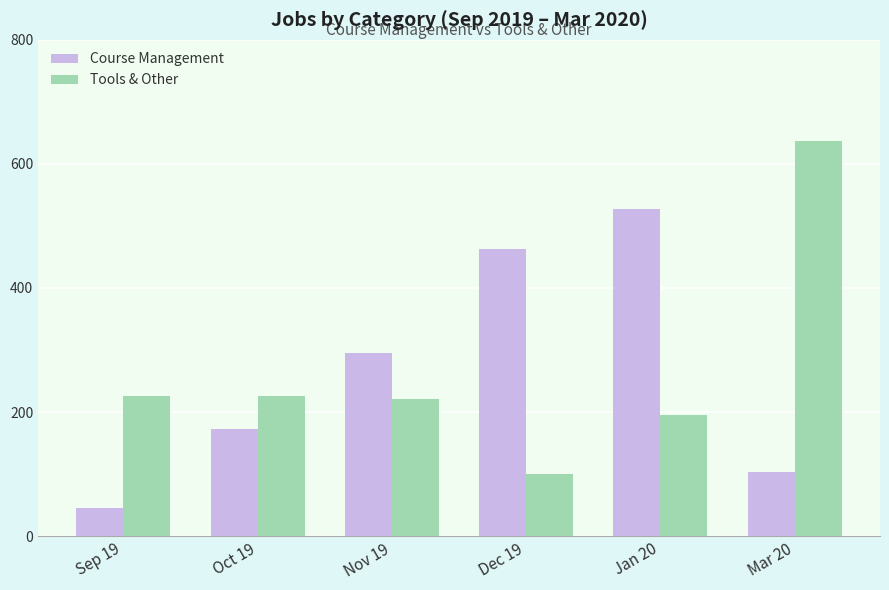

List the labels in order of Course Management value, smallest first.

Sep 19, Mar 20, Oct 19, Nov 19, Dec 19, Jan 20